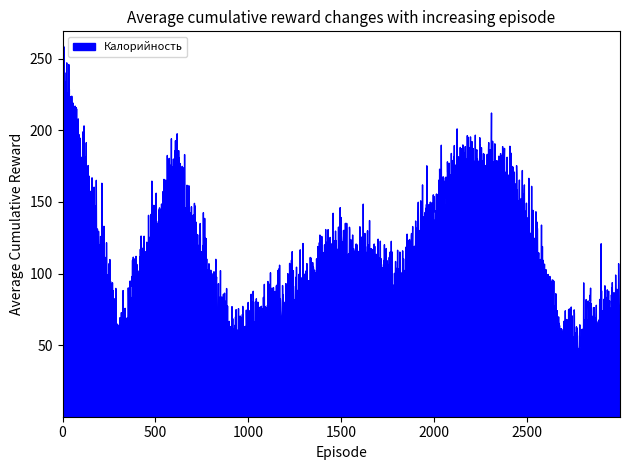

True or false: Жиры and Калорийность cross at least once.

False